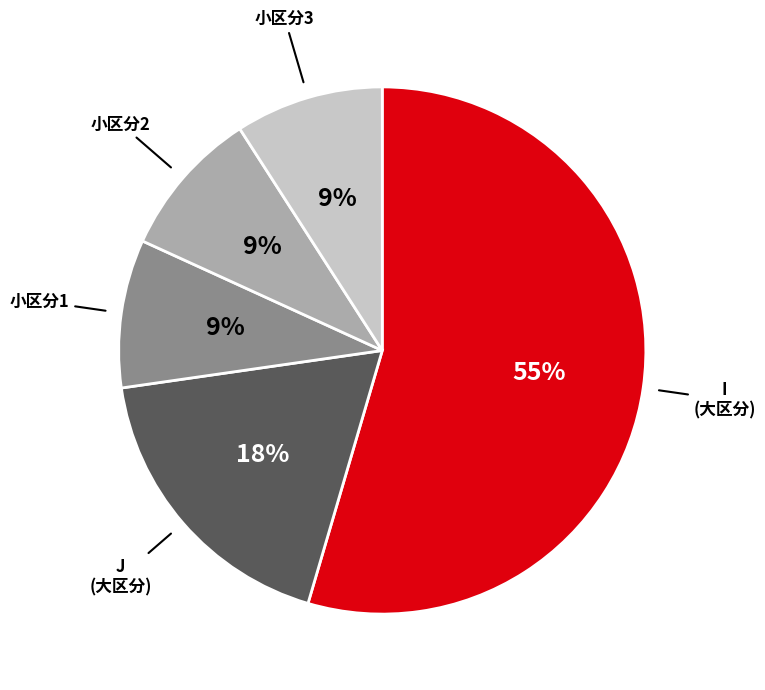

Does any single category account for the majority?

Yes